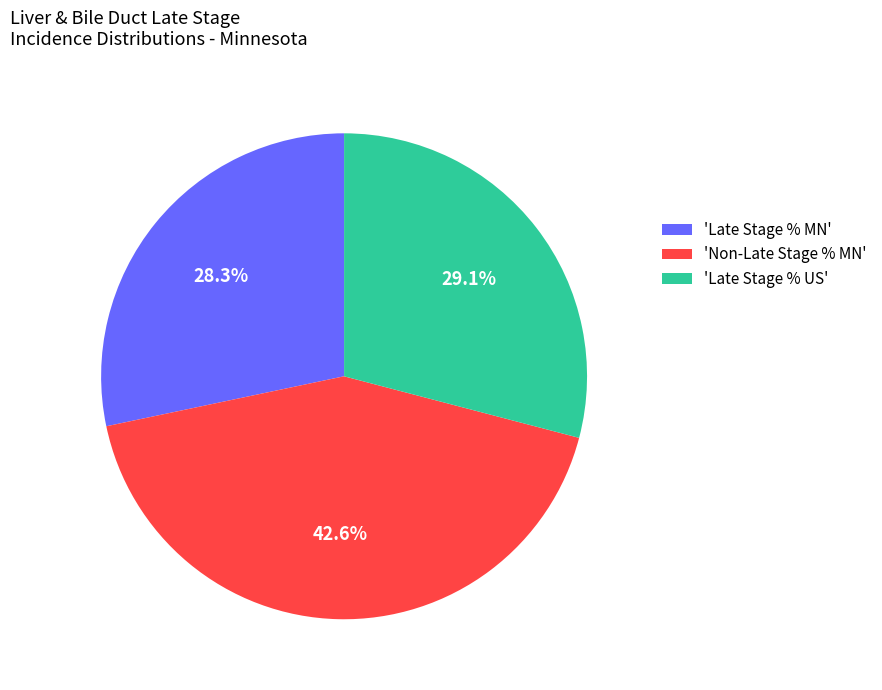

Which slice is the largest?

'Non-Late Stage % MN'